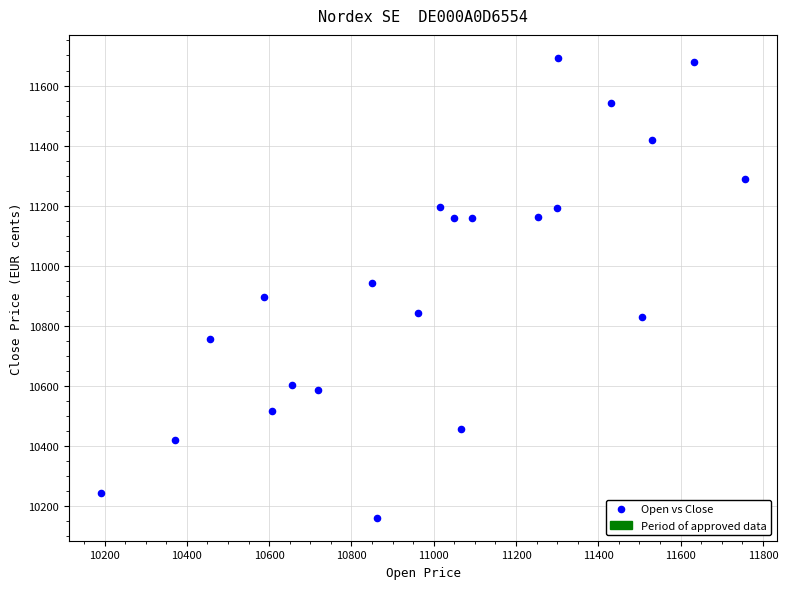

What is the range of Y values (max minus min)?

1530